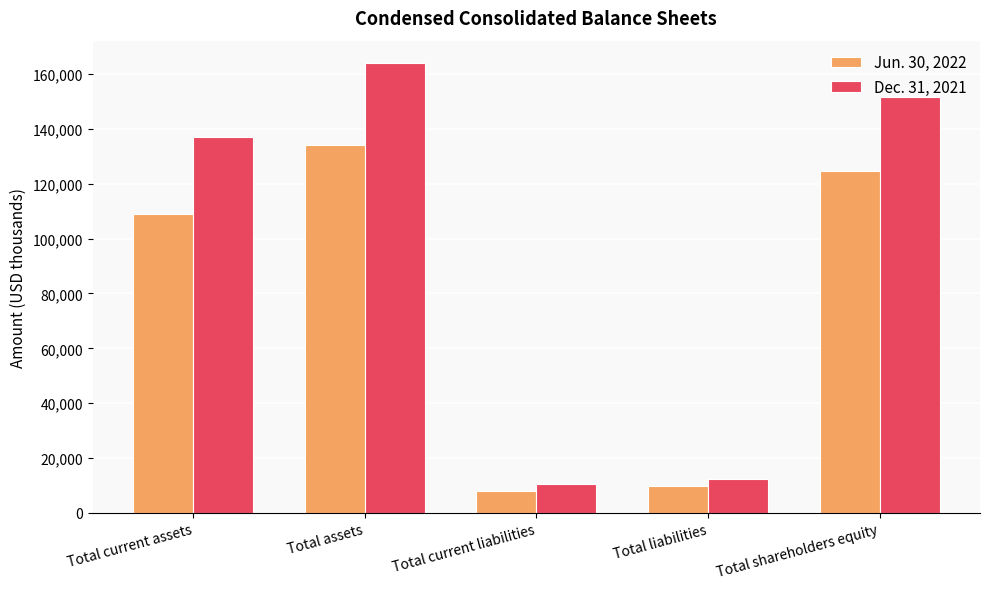

Which category has the highest value in the Dec. 31, 2021 series?

Total assets